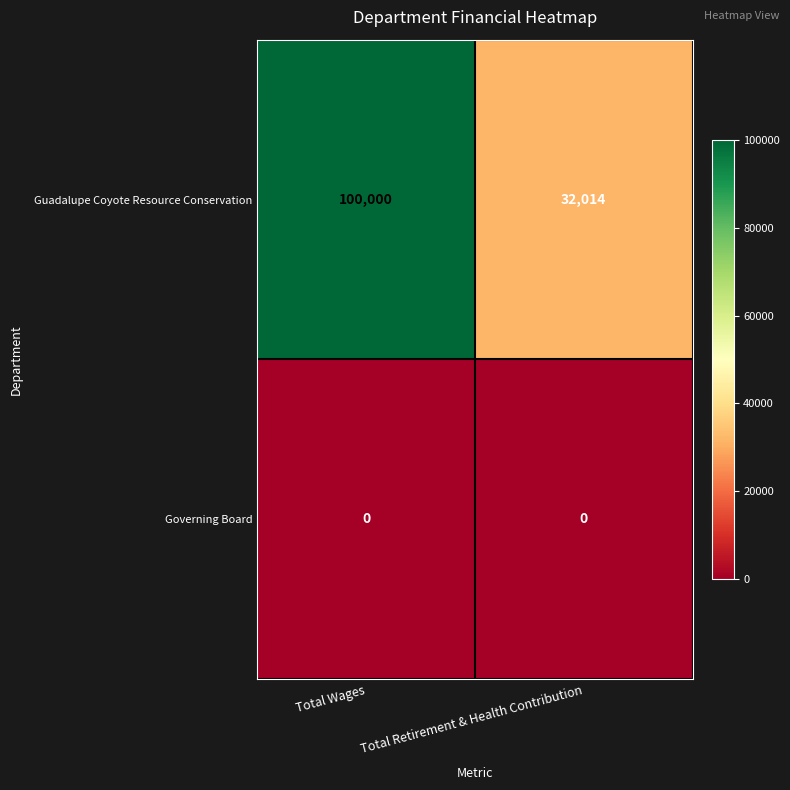

Reading left to right, list all the values displayed in this chart.

Guadalupe Coyote Resource Conservation: Total Wages=100000	Total Retirement & Health Contribution=32014
Governing Board: Total Wages=0	Total Retirement & Health Contribution=0